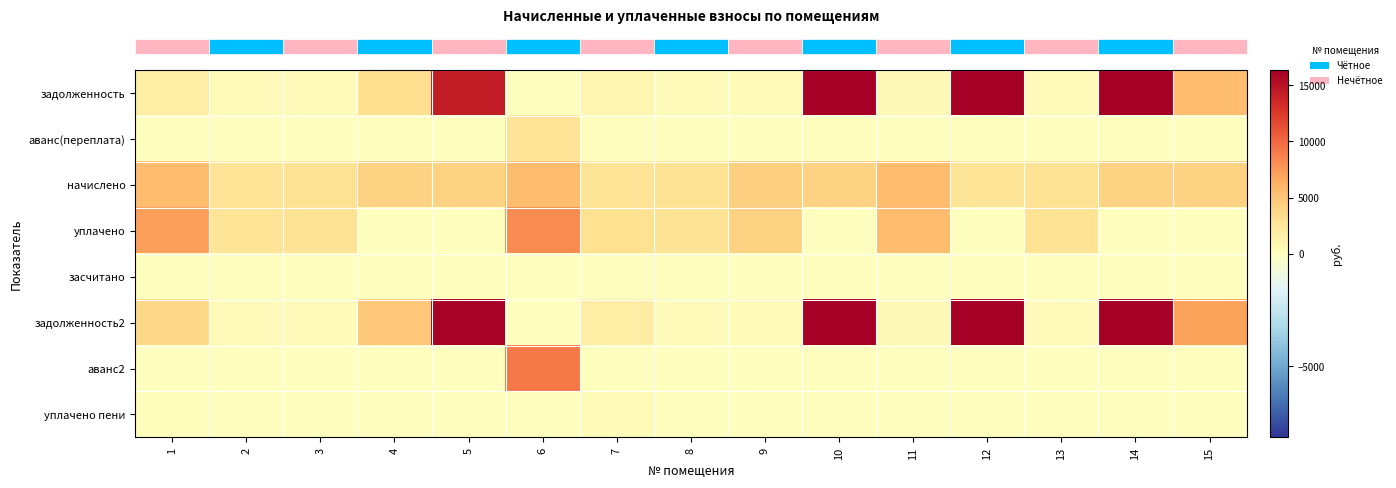

At how many categories does at least one series exceed 14346?

4